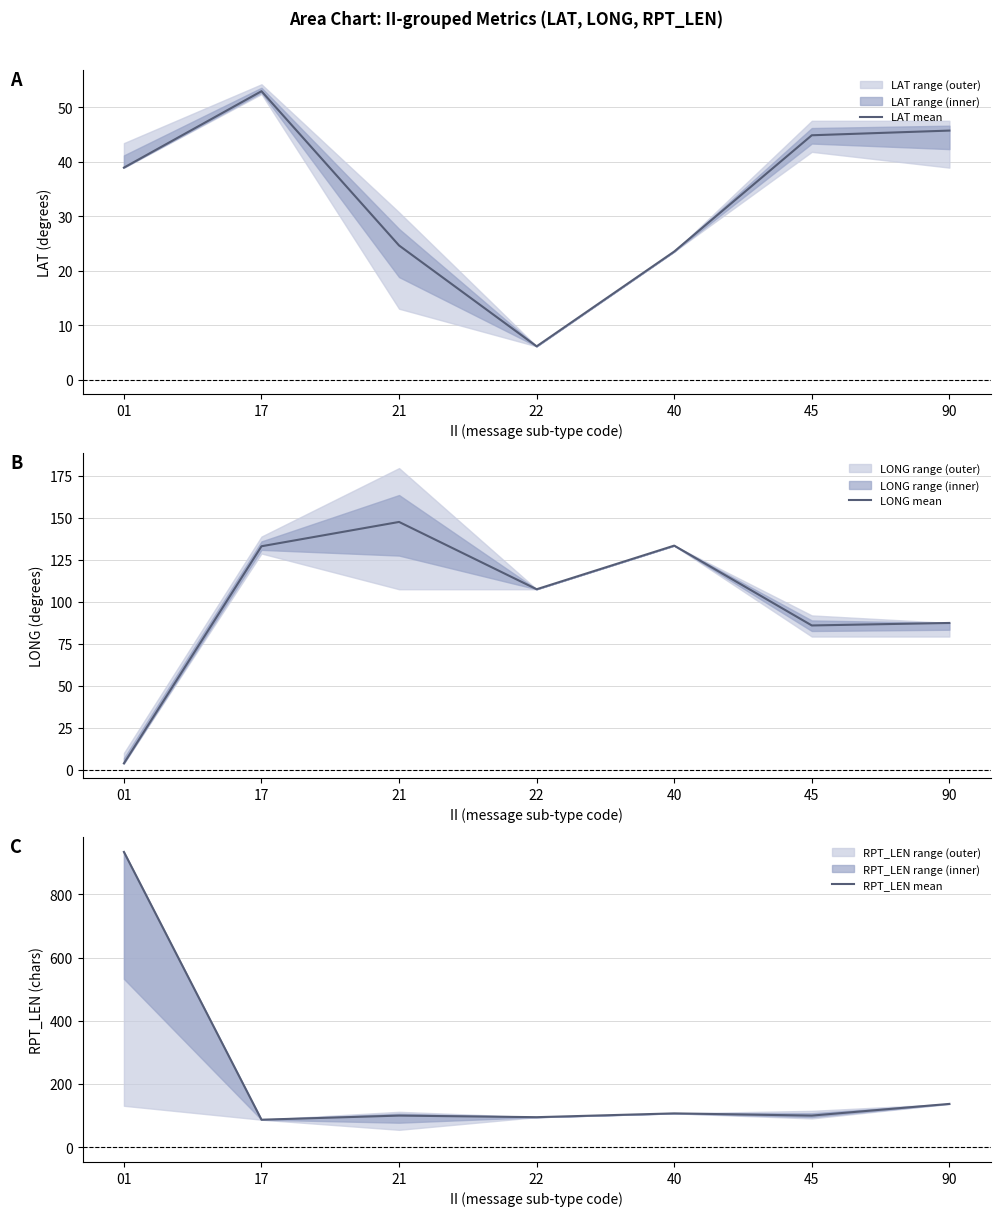

The LONG mean series shows 107.5 at 22. True or false?

True